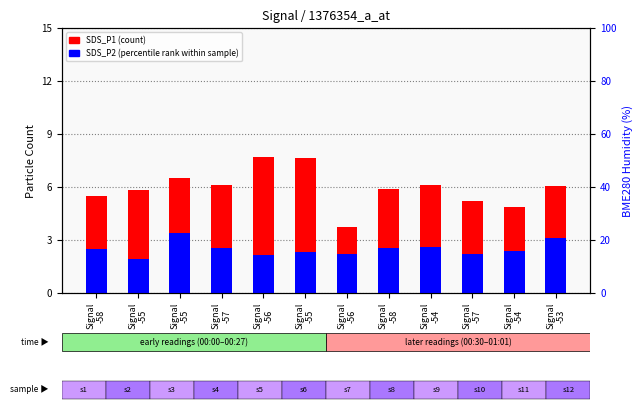

What is the difference between the second highest and minimum values in the SDS_P1 (count) series?

3.9